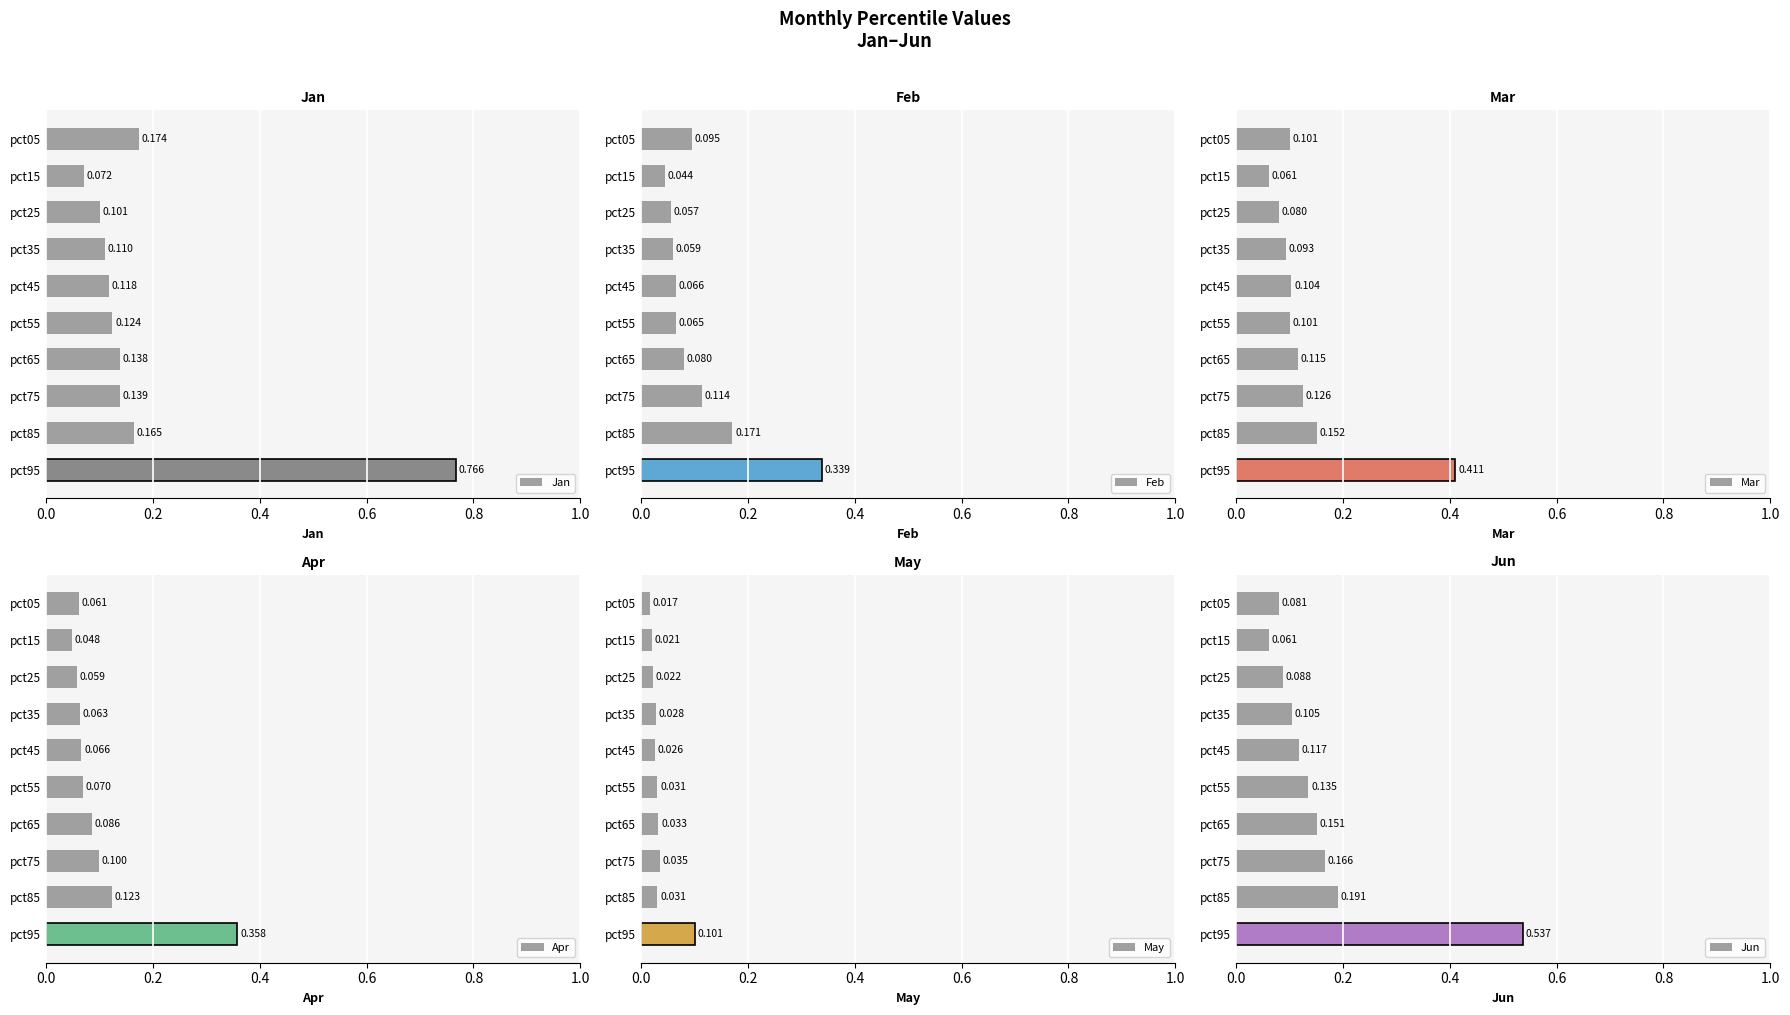

Which series has the largest range (max minus min)?

Jan